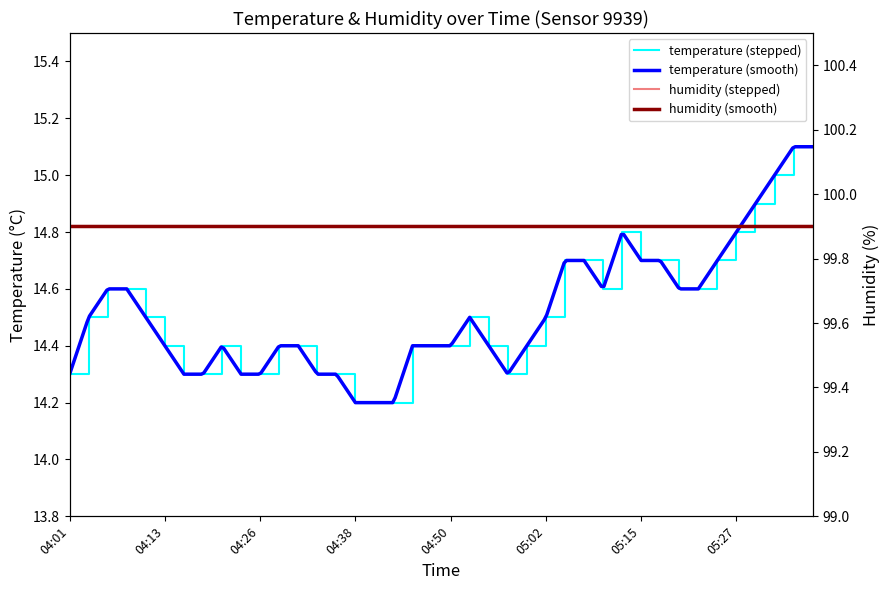

Is it true that the value at 04:03 is 21.3?

False